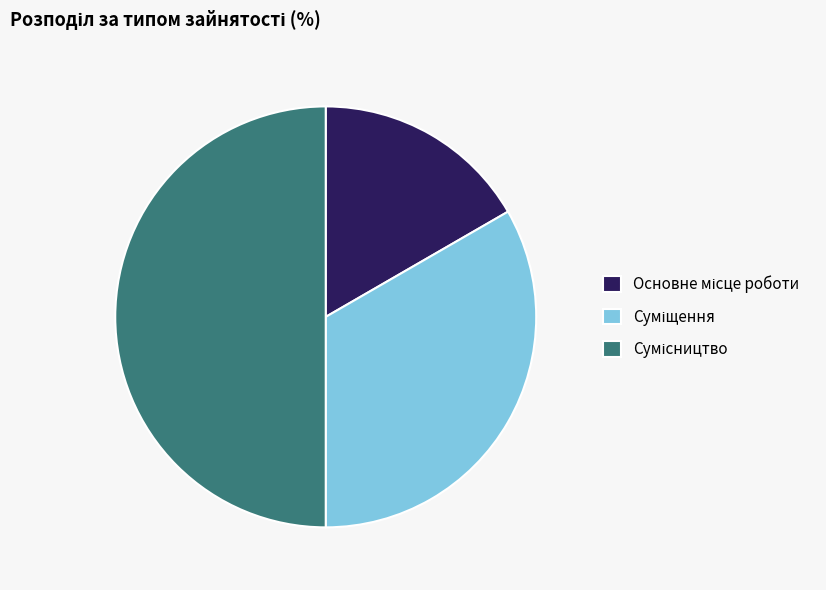

Is it true that Основне місце роботи is 17% of the pie?

True